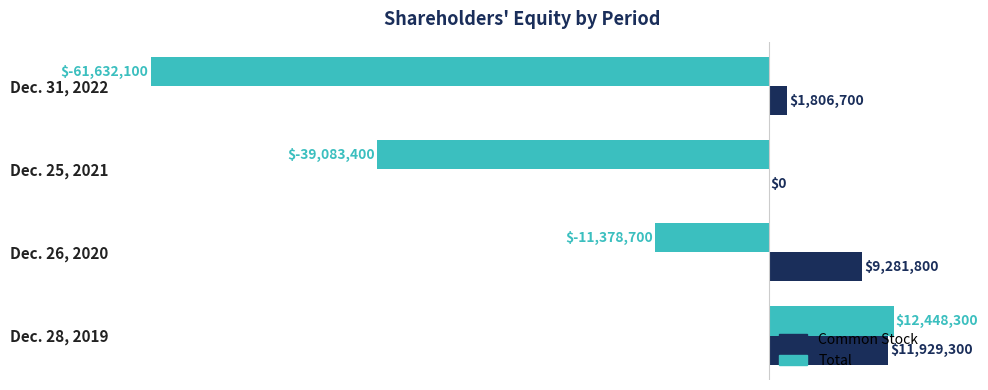

What are all the series names shown in the legend?

Common Stock, Total